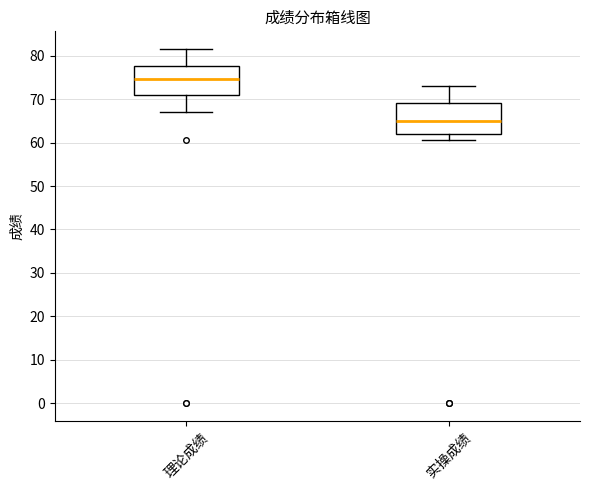

Where does the upper whisker of the box for 实操成绩 end on the y-axis? The values are not printed on the chart, so give them approximately, as read against the axis.

73